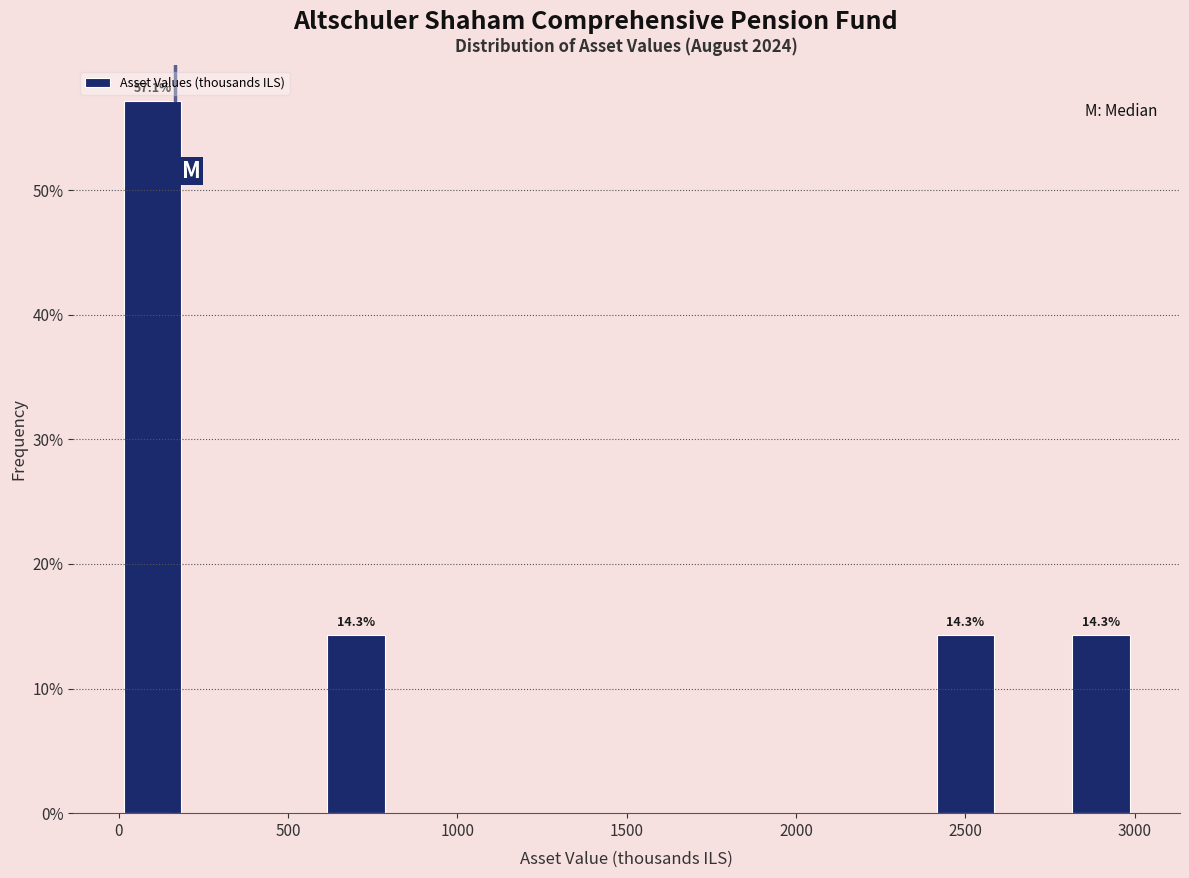

Over which range of the x-axis is the bar tallest?

0 to 200